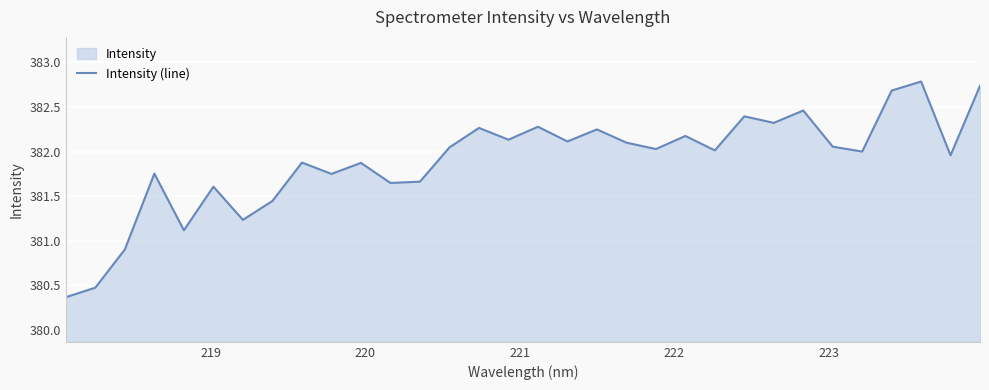

What is the minimum value shown in the chart?

380.4